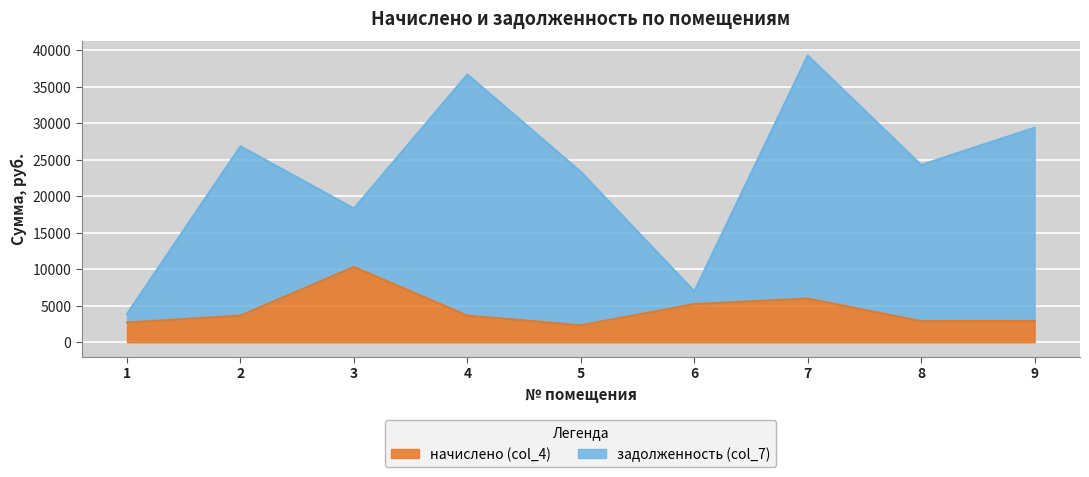

True or false: the data has more than 2 interior local peaks.

False